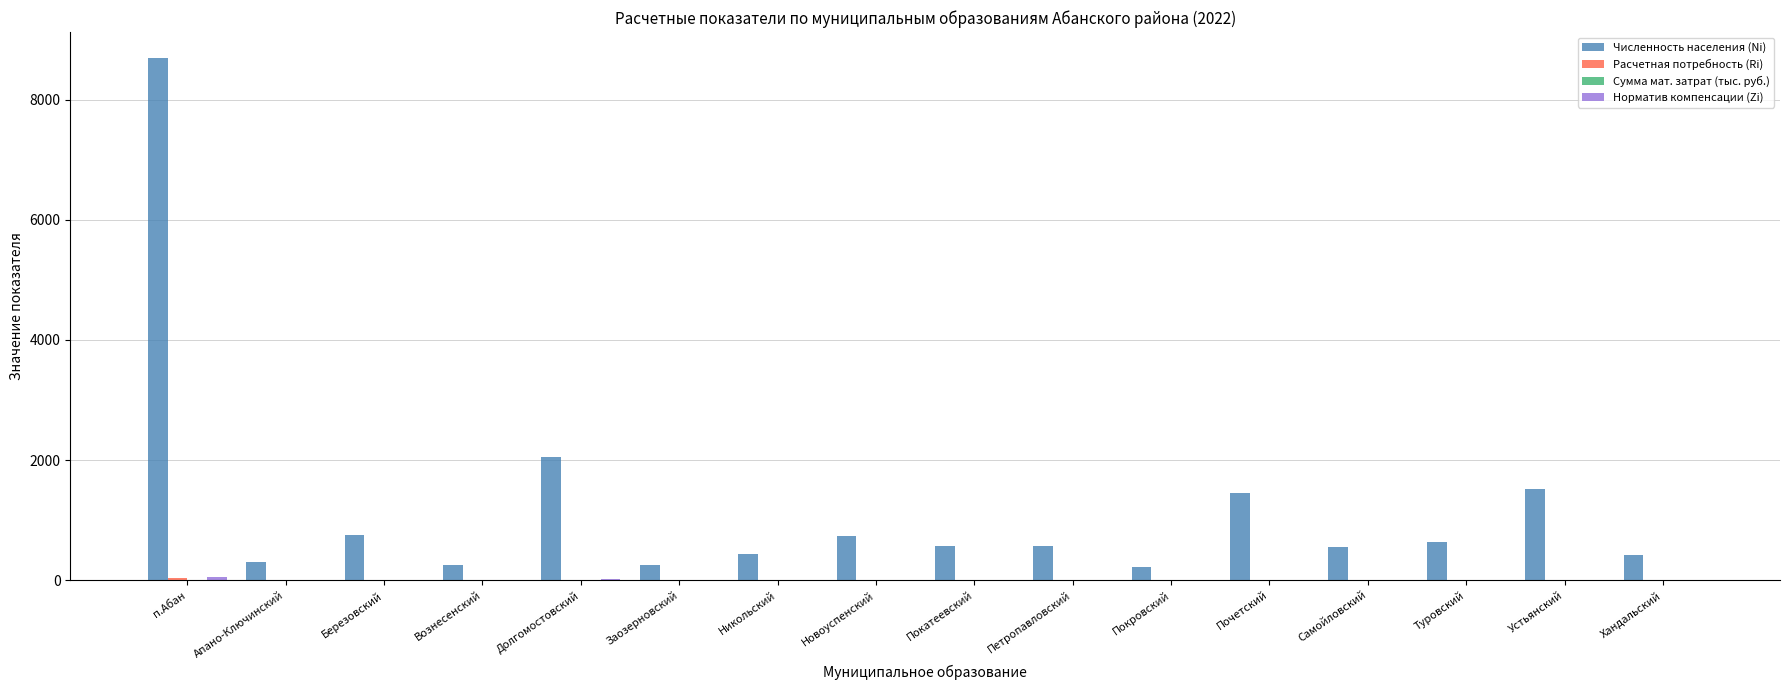

At which category is the sum across all series the highest?

п.Абан